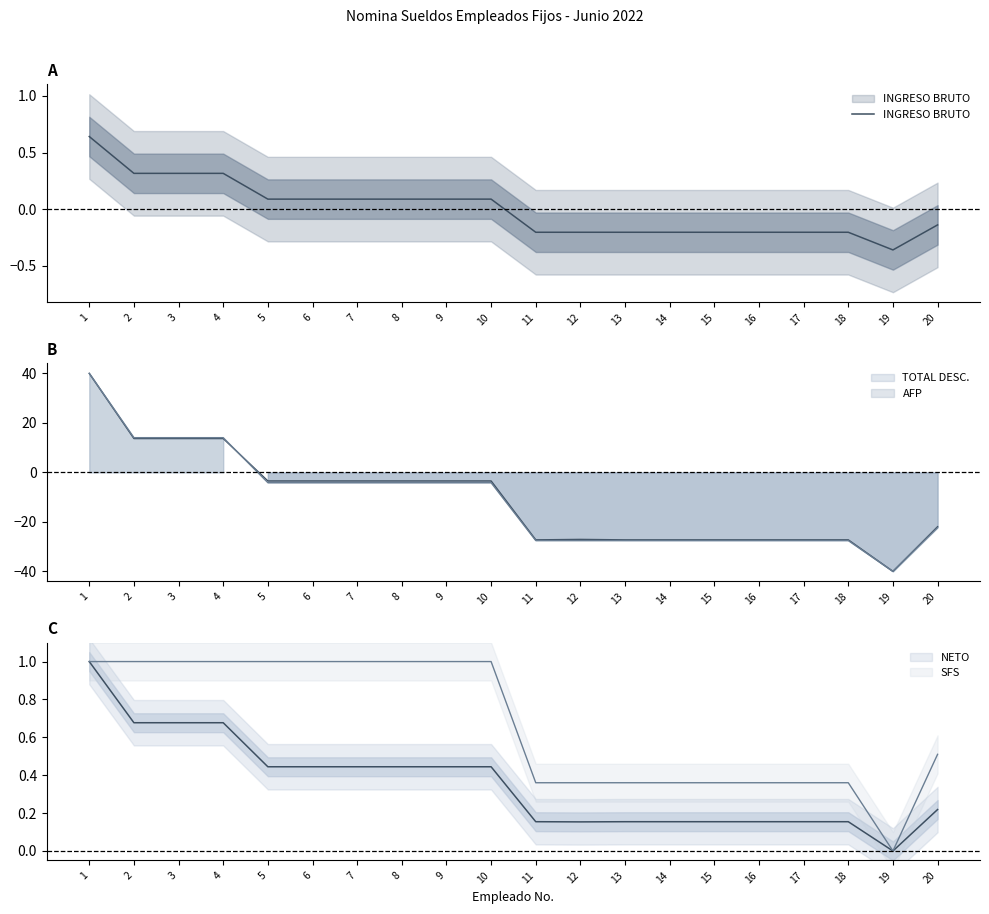

Read the value at 19.

-0.4